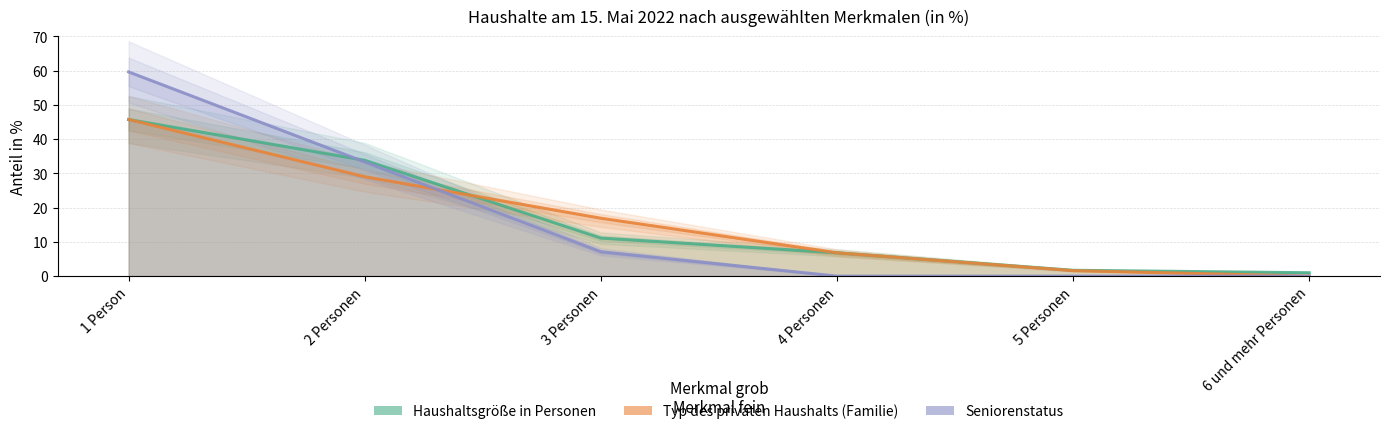

True or false: Haushaltsgröße in Personen has a value of 70.6 at 1 Person.

False